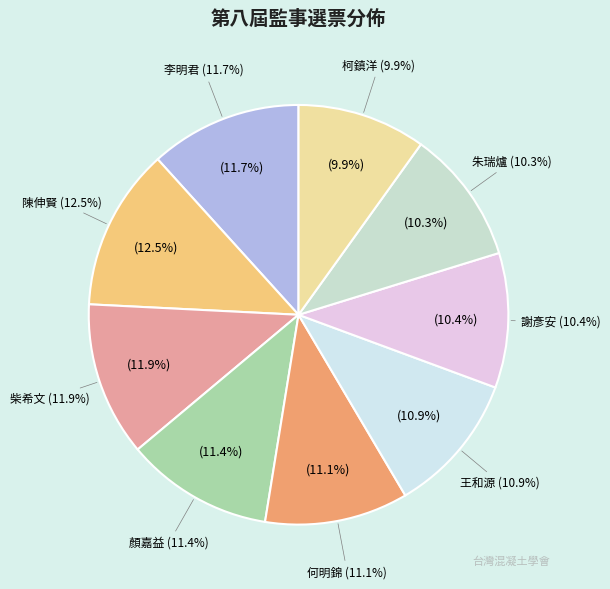

What is the ratio of the value at 陳伸賢 to the value at 王和源?

1.1